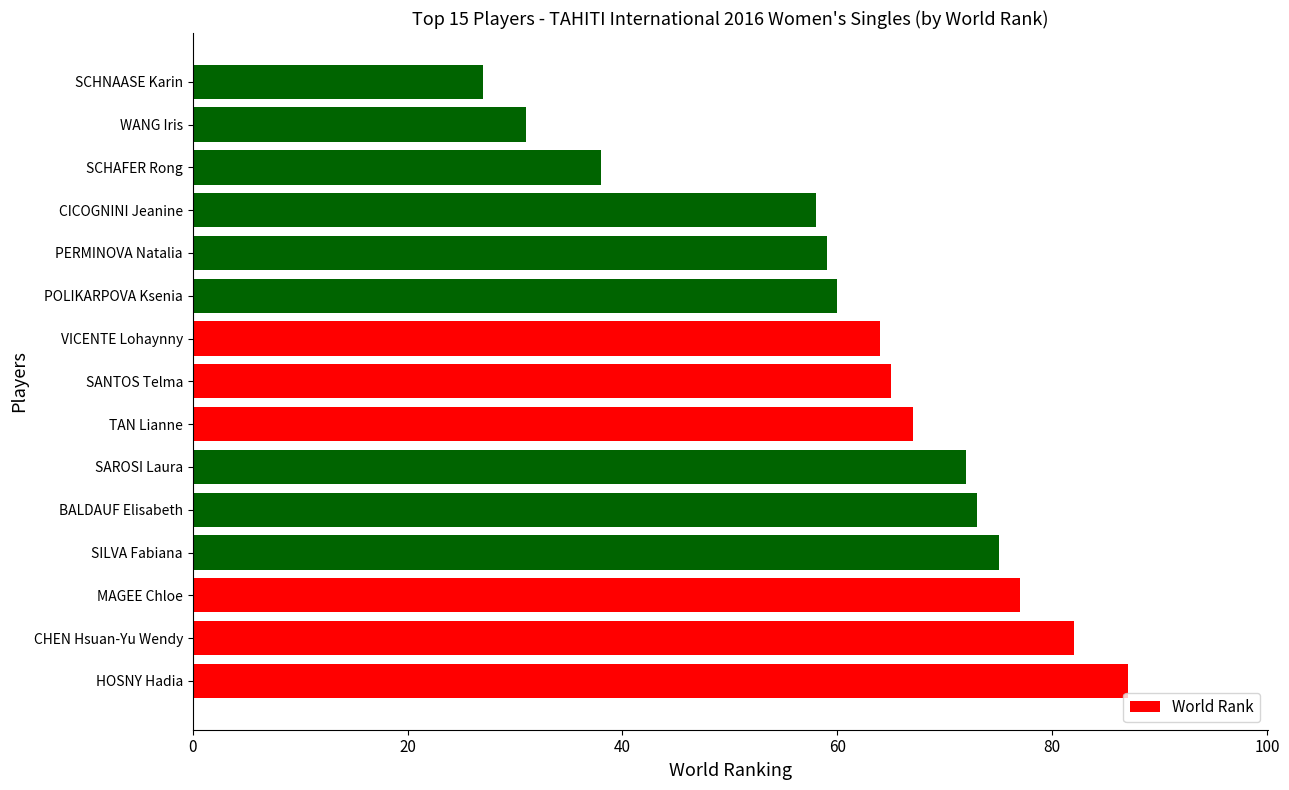

What is the difference between the values at SAROSI Laura and SILVA Fabiana?

3